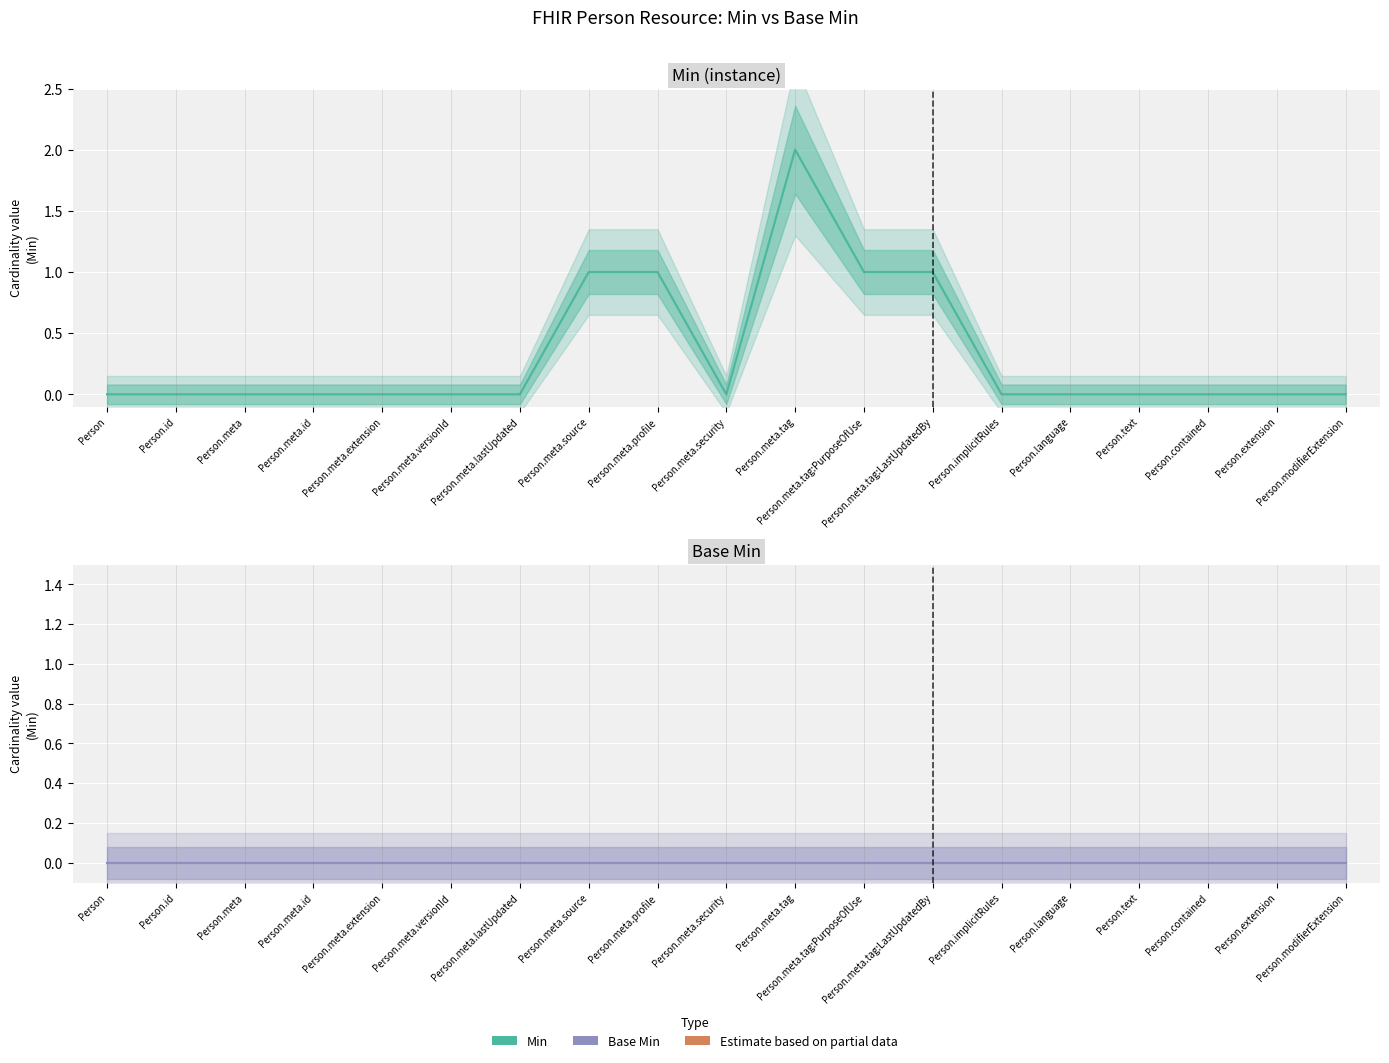

Is this an area chart (filled region under the line)?

No